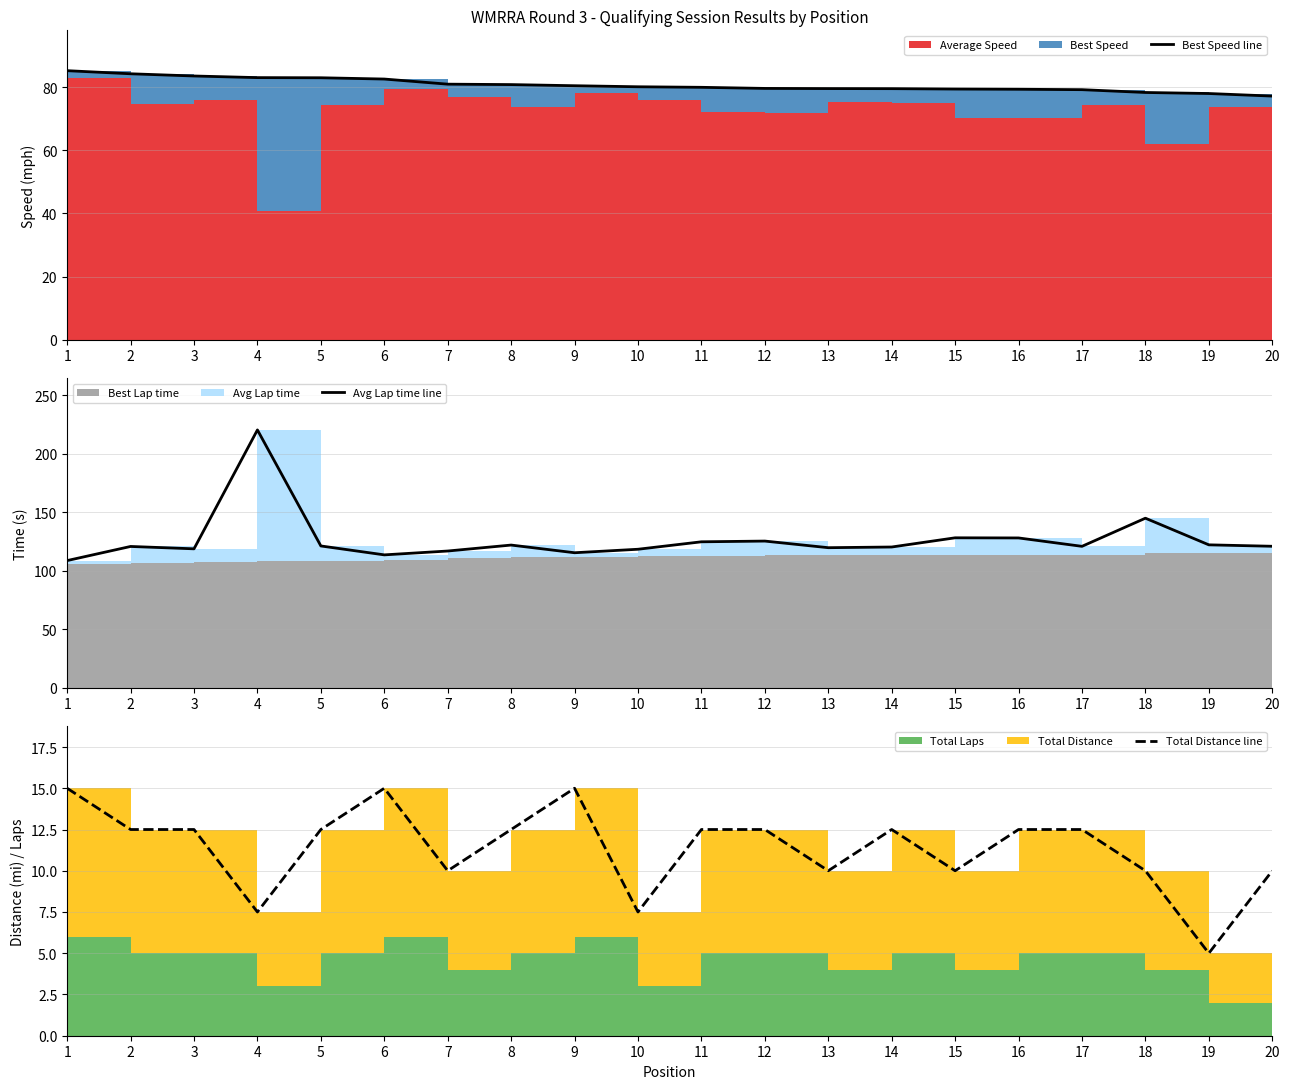

Reading right to left, list all the values displayed in this chart.

Best Speed line: 20=77.2	19=78.0	18=78.3	17=79.2	16=79.3	15=79.4	14=79.5	13=79.5	12=79.6	11=79.9	10=80.1	9=80.4	8=80.8	7=80.9	6=82.5	5=83.0	4=83.0	3=83.5	2=84.2	1=85.2
Avg Lap time line: 20=120.9	19=122.1	18=144.9	17=120.9	16=128.0	15=128.2	14=120.3	13=119.7	12=125.4	11=124.7	10=118.4	9=115.4	8=122.0	7=116.9	6=113.6	5=121.2	4=220.4	3=118.7	2=120.8	1=108.7
Total Distance line: 20=10.0	19=5.0	18=10.0	17=12.5	16=12.5	15=10.0	14=12.5	13=10.0	12=12.5	11=12.5	10=7.5	9=15.0	8=12.5	7=10.0	6=15.0	5=12.5	4=7.5	3=12.5	2=12.5	1=15.0